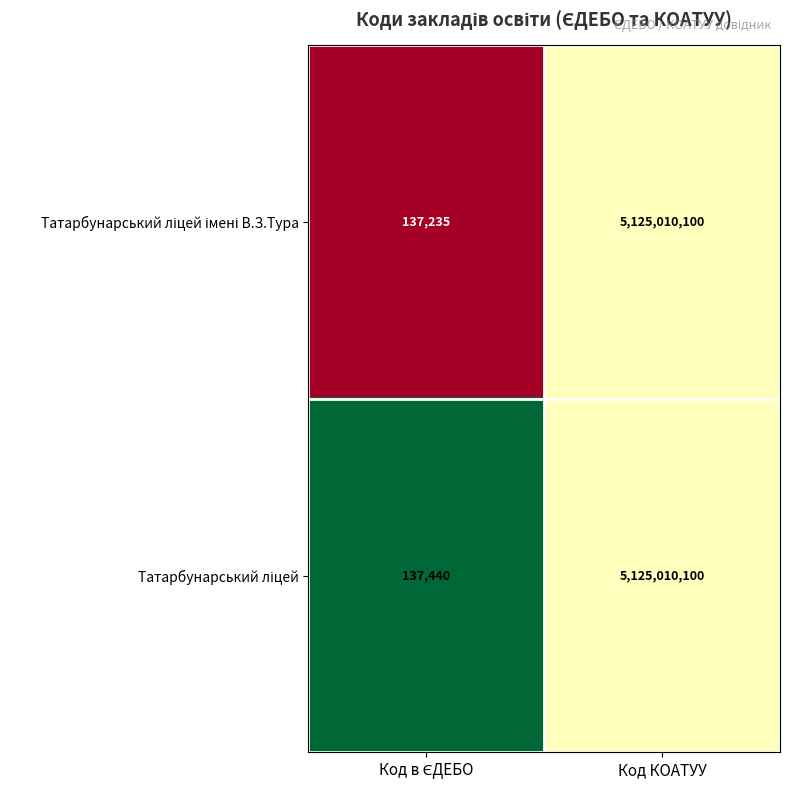

At which category is the sum across all series the highest?

Код КОАТУУ